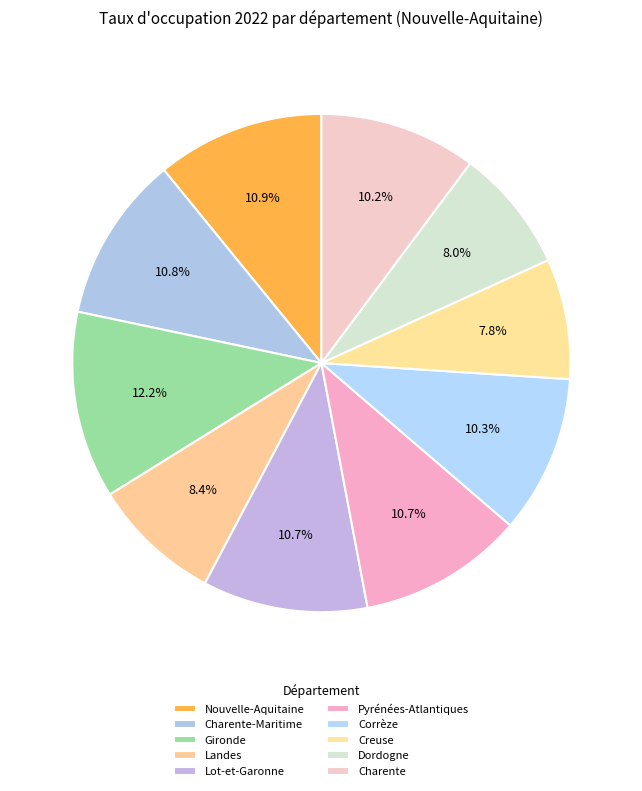

How many segments does this pie chart have?

10